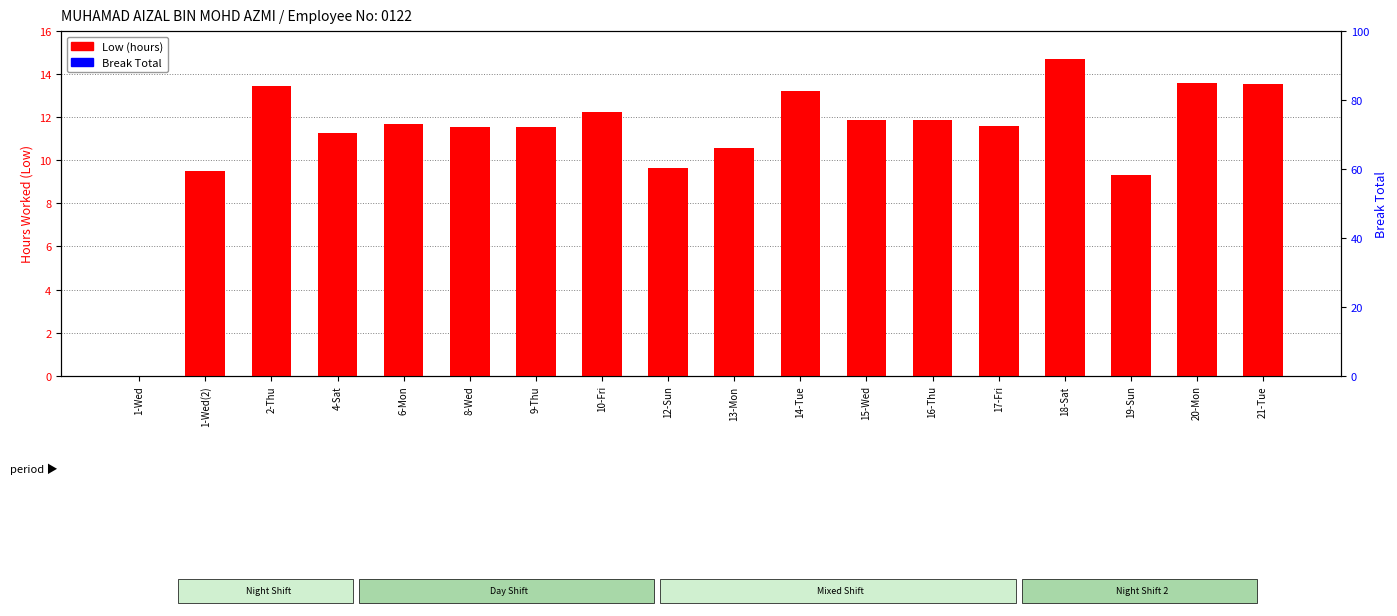

What position from the left is 17-Fri?

14